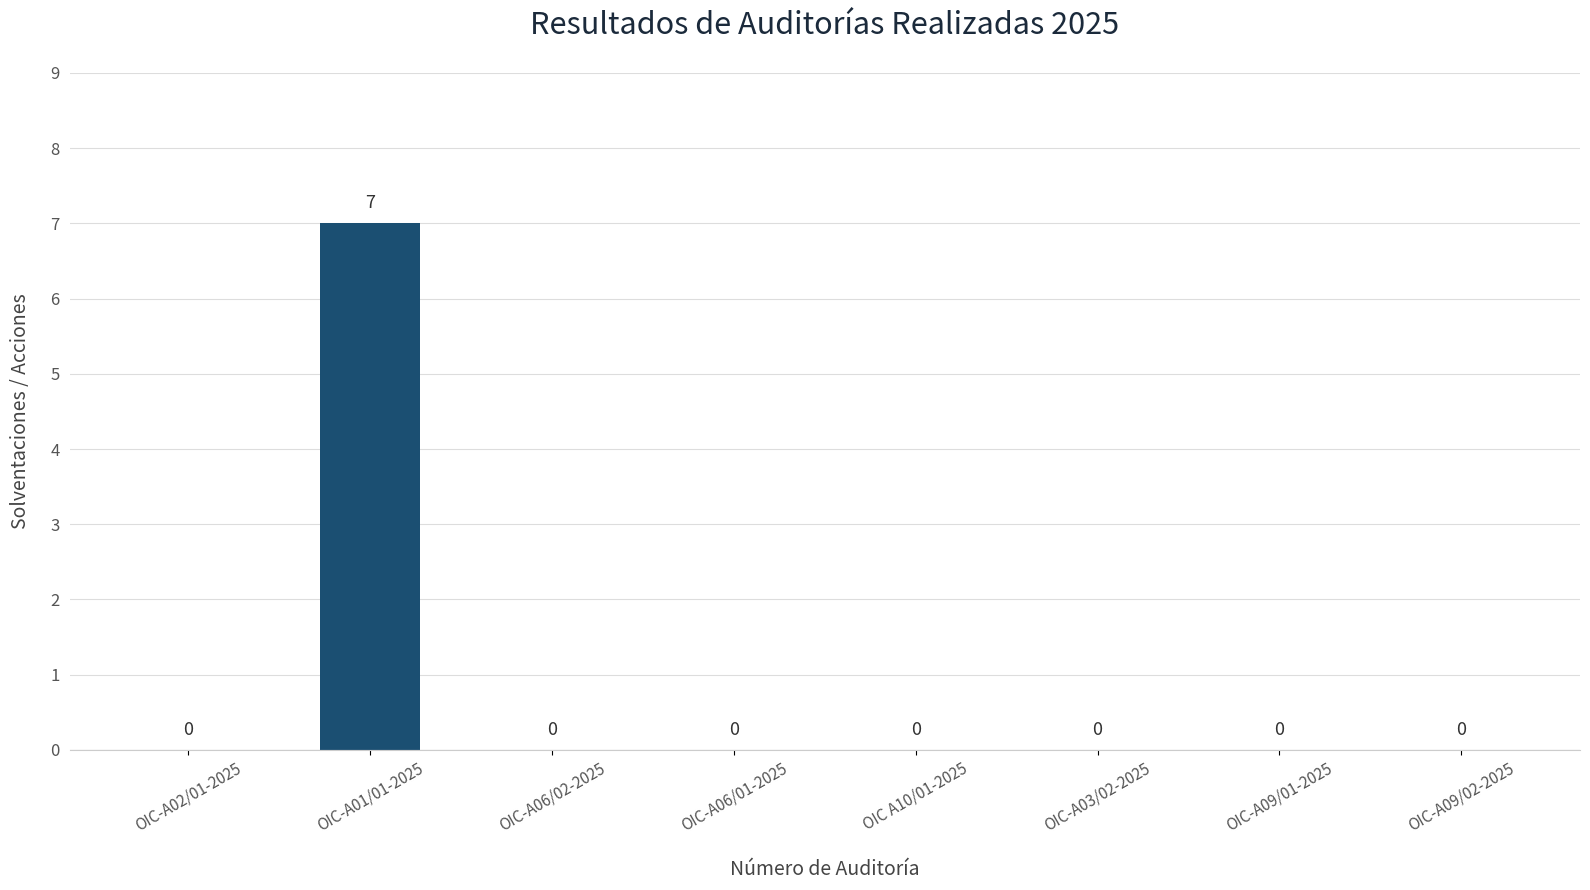

Reading left to right, extract all data points from this chart.

OIC-A02/01-2025=0	OIC-A01/01-2025=7	OIC-A06/02-2025=0	OIC-A06/01-2025=0	OIC A10/01-2025=0	OIC-A03/02-2025=0	OIC-A09/01-2025=0	OIC-A09/02-2025=0